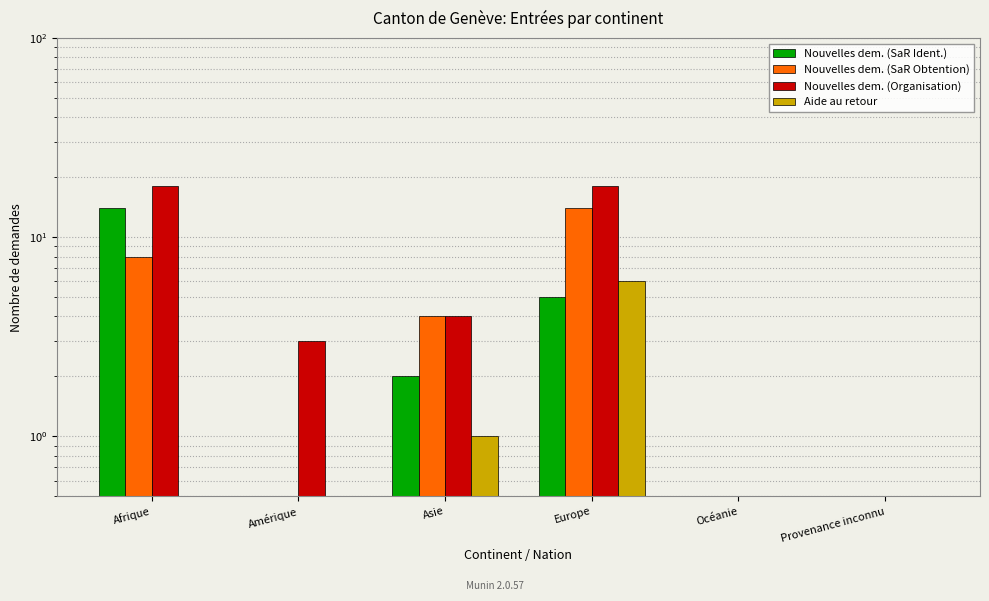

Reading right to left, list all the values displayed in this chart.

Nouvelles dem. (SaR Ident.): 0	0	5	2	0	14
Nouvelles dem. (SaR Obtention): 0	0	14	4	0	8
Nouvelles dem. (Organisation): 0	0	18	4	3	18
Aide au retour: 0	0	6	1	0	0